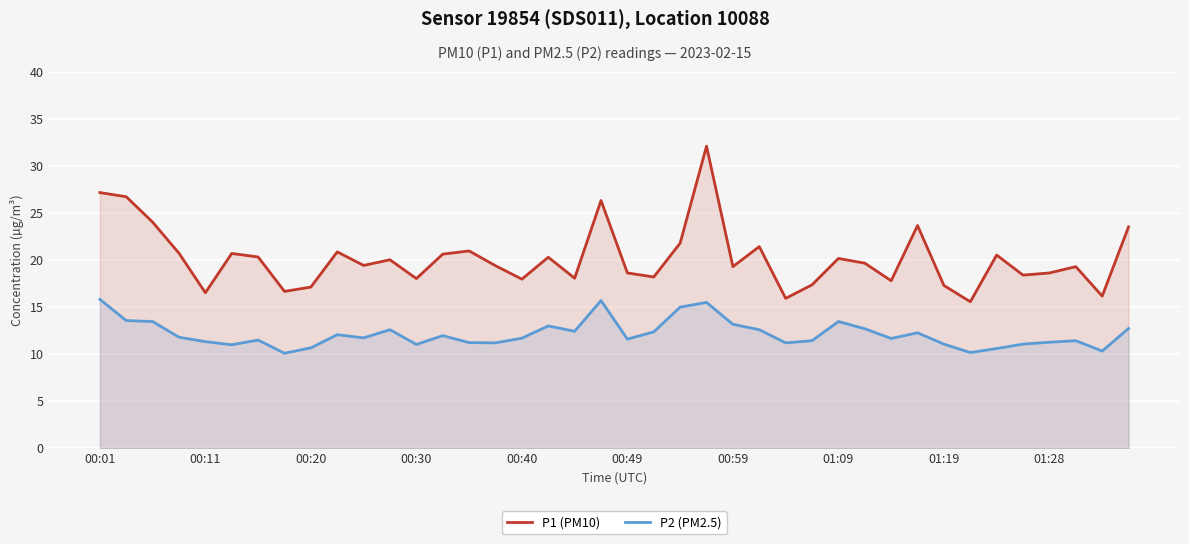

True or false: P2 (PM2.5) and P1 (PM10) cross at least once.

False